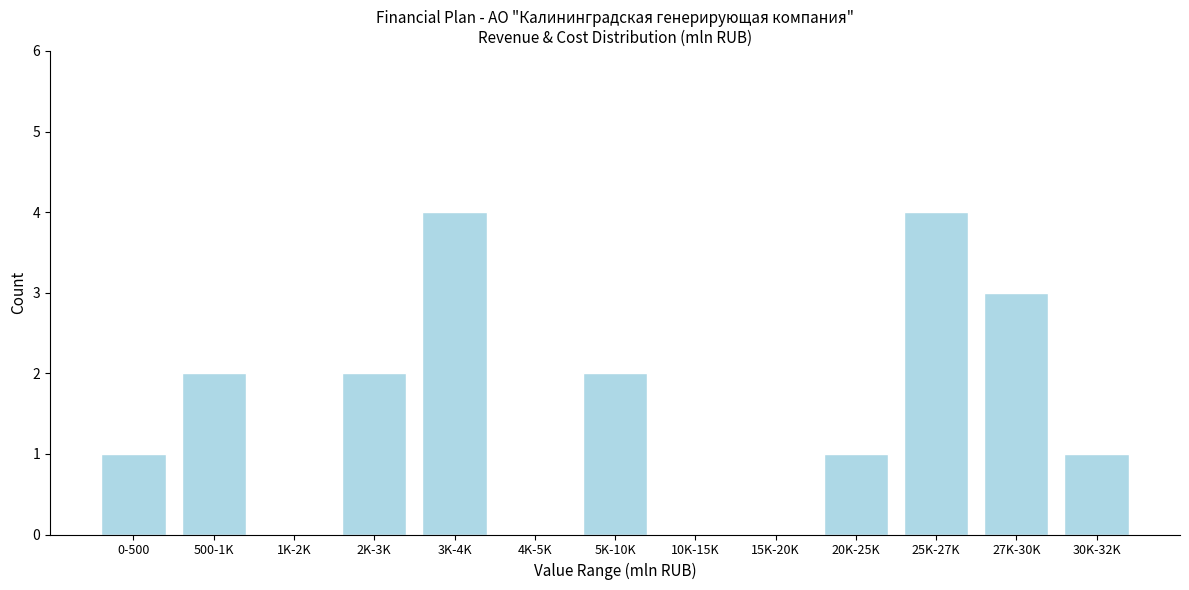

Reading left to right, extract all data points from this chart.

0-500=1	500-1K=2	1K-2K=0	2K-3K=2	3K-4K=4	4K-5K=0	5K-10K=2	10K-15K=0	15K-20K=0	20K-25K=1	25K-27K=4	27K-30K=3	30K-32K=1